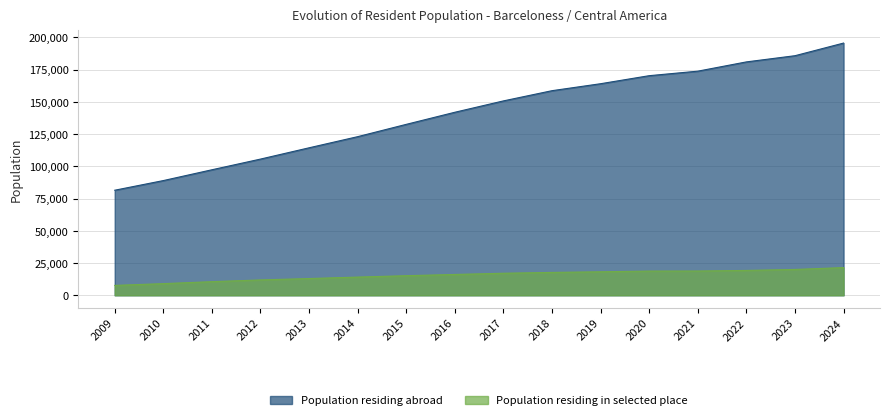

What value does the Population residing abroad series have at 2014, to the nearest 50?

123050